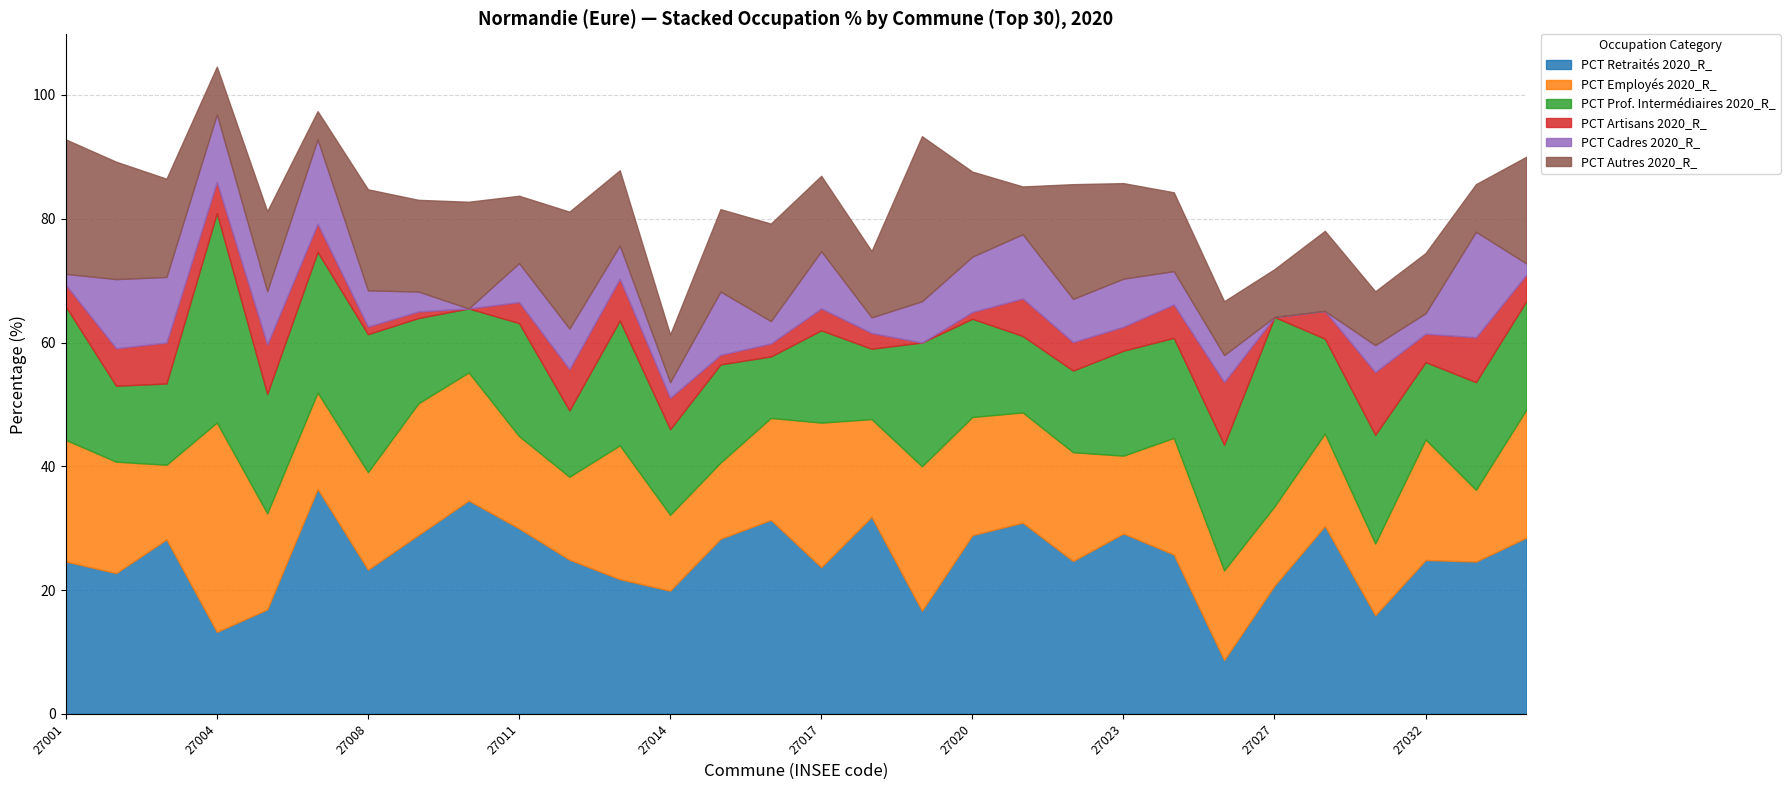

At which category is the sum across all series the highest?

27004